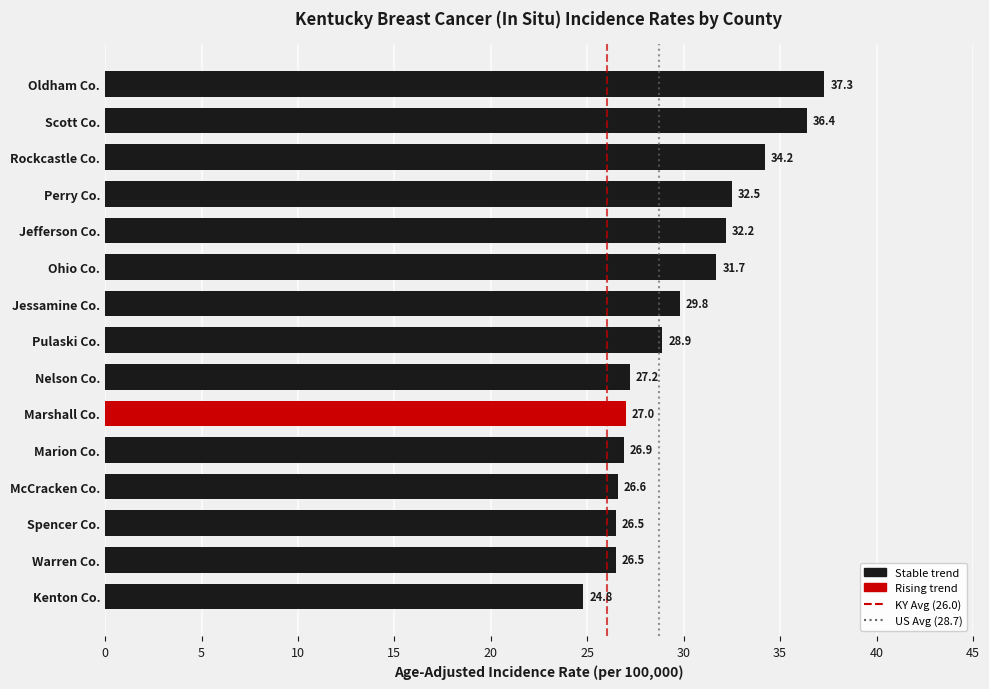

What is the average value?

29.9